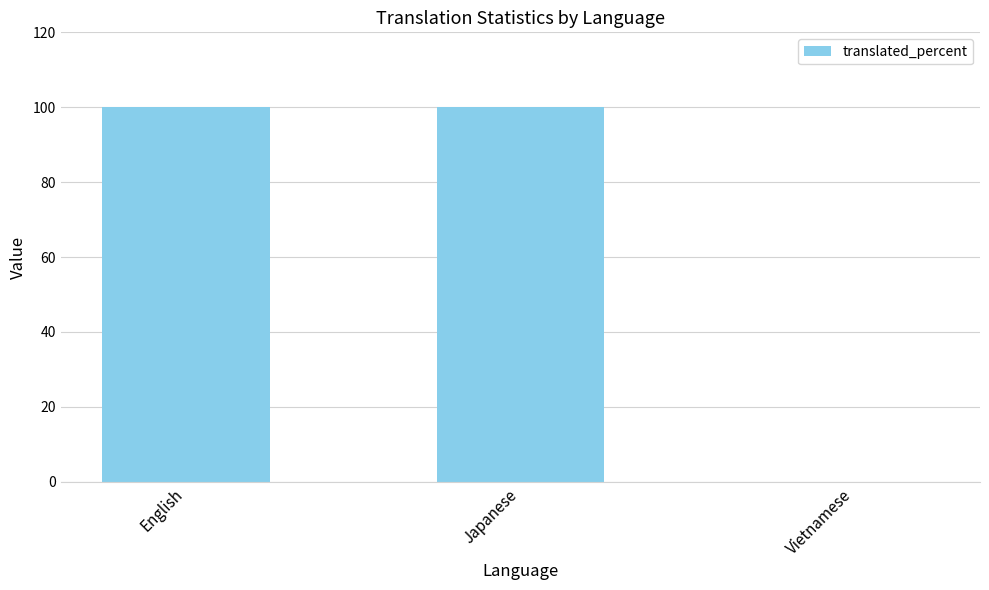

Between English and Vietnamese, which is larger?

English